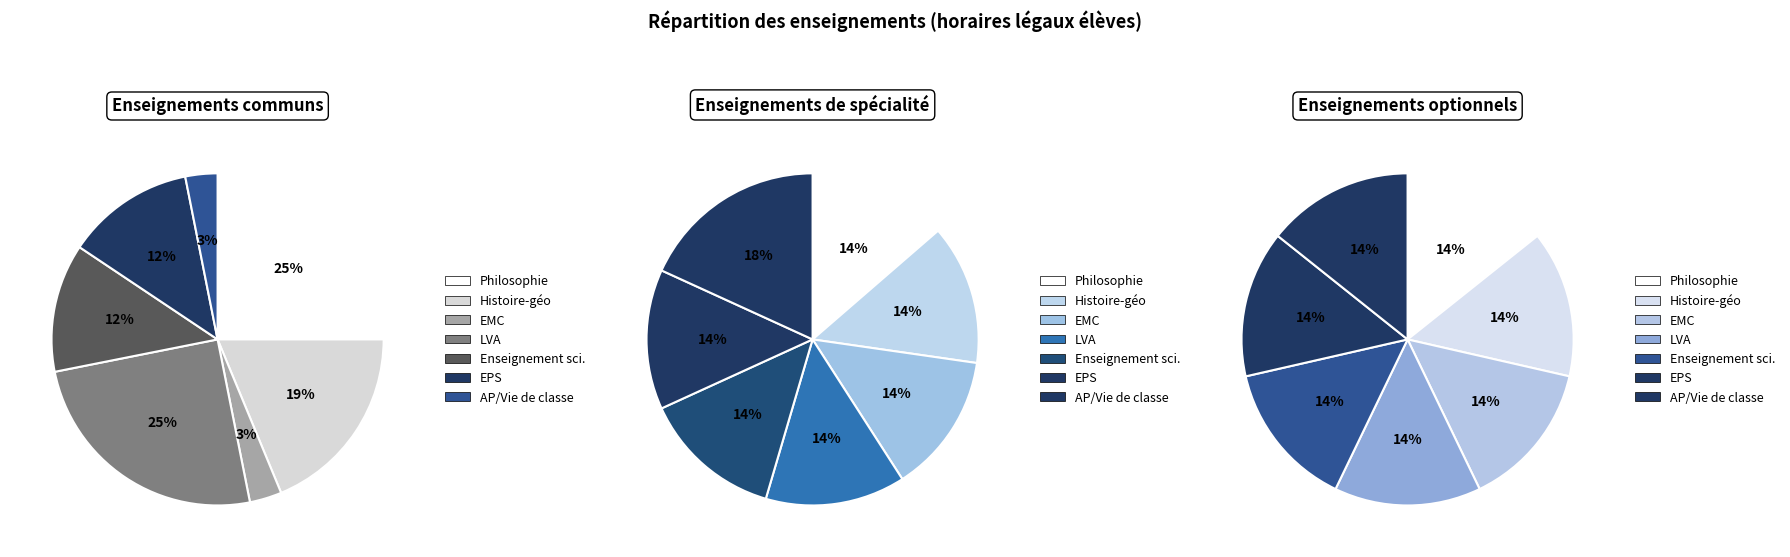

What portion of the pie excludes EMC?

96.9%